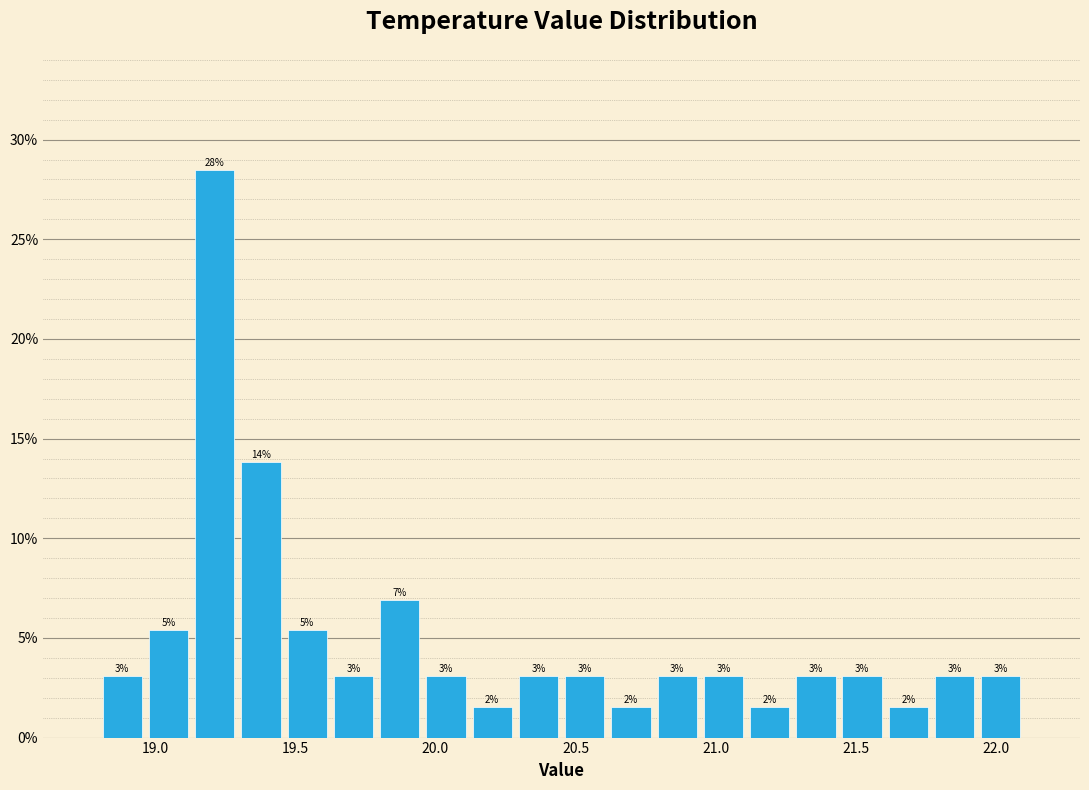

Read against the x-axis, roughly where is the centre of the tallest bar?

19.20